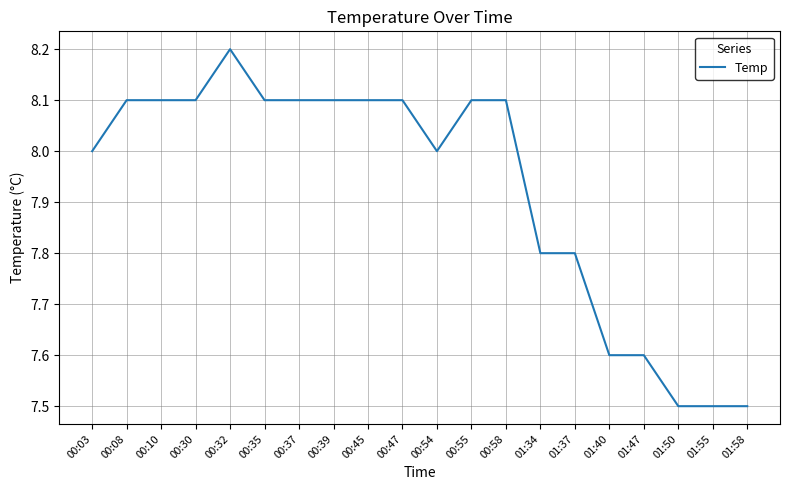

Approximately how many times larger is the value at 01:34 compared to 00:10?

1.0